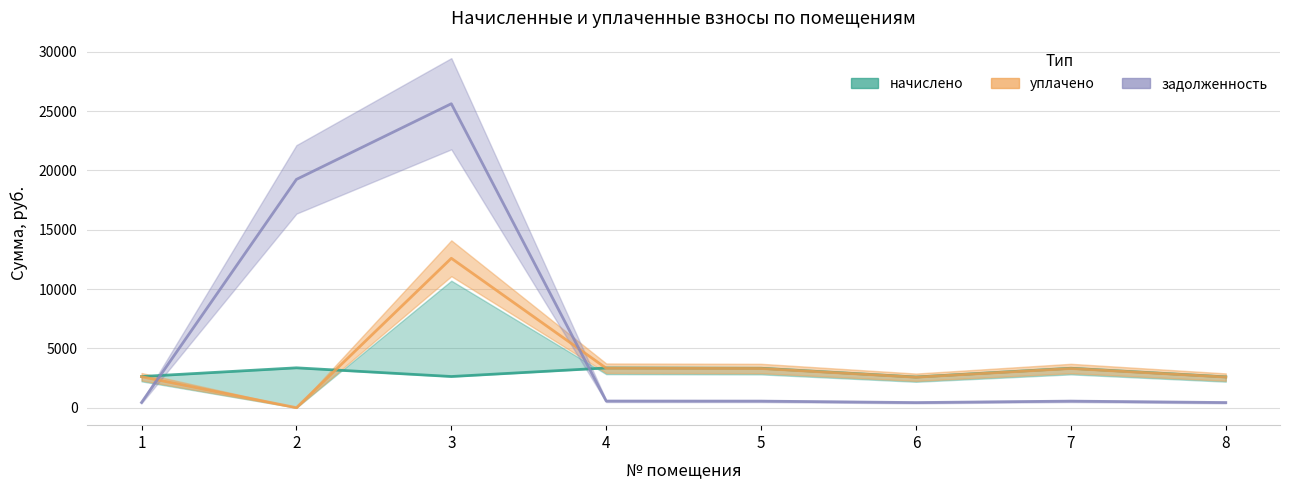

At how many categories does at least one series exceed 3646?

2